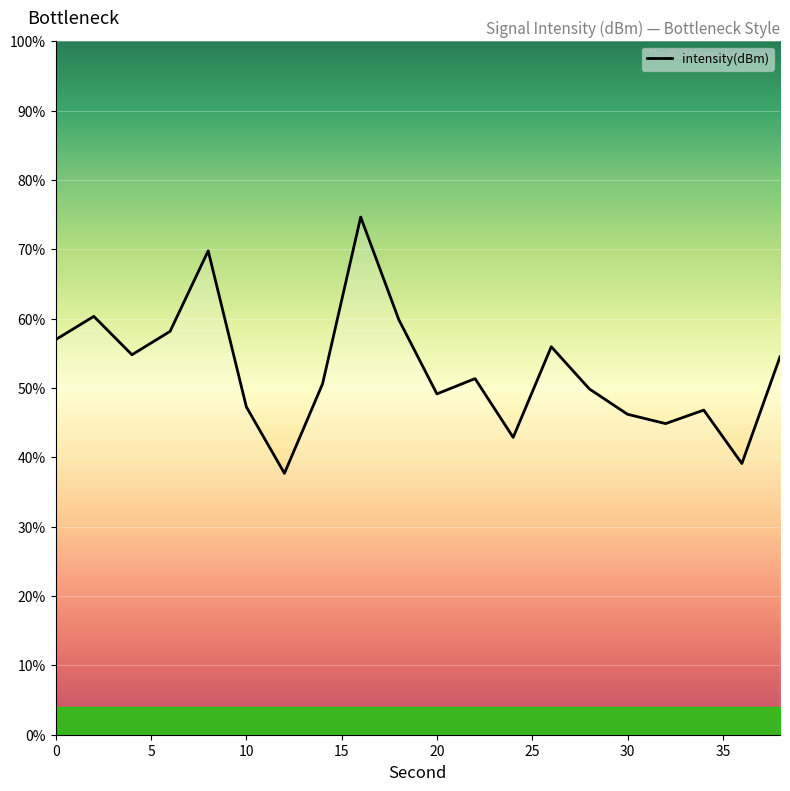

What is the greatest value displayed?

74.7